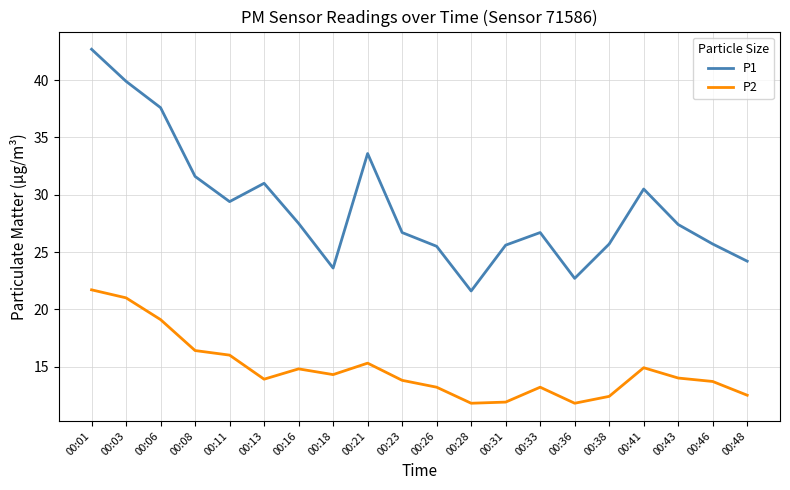

Which category has the highest value across all series?

00:01